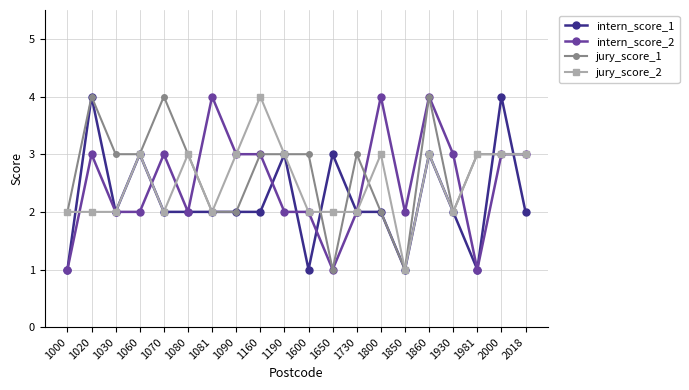

At which category is the sum across all series the highest?

1860